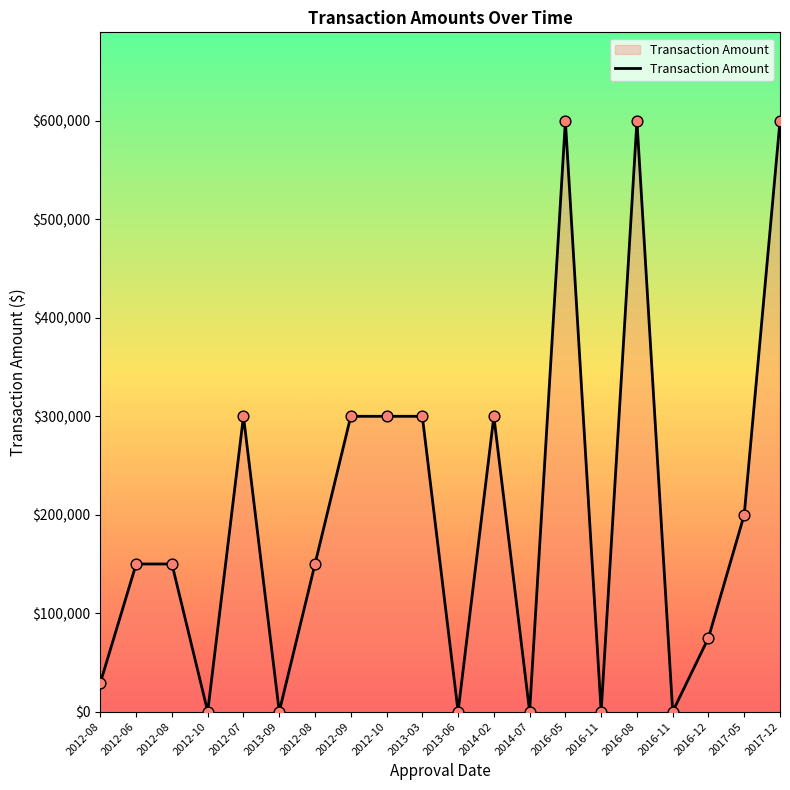

Between 2012-08 and 2016-11, which is larger?

2012-08